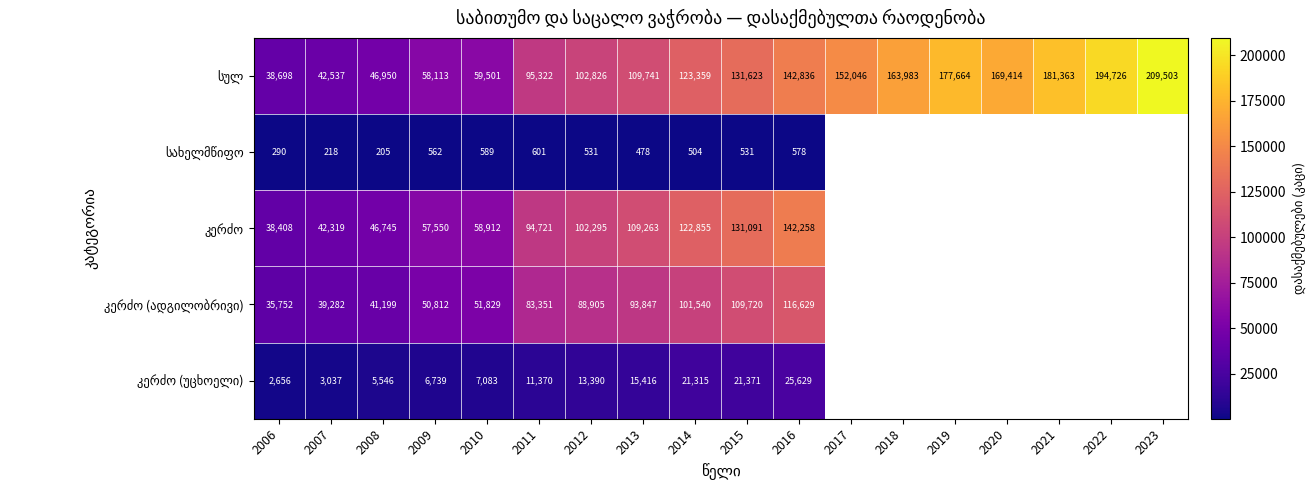

What is the difference between the highest and lowest values at 2008?

46745